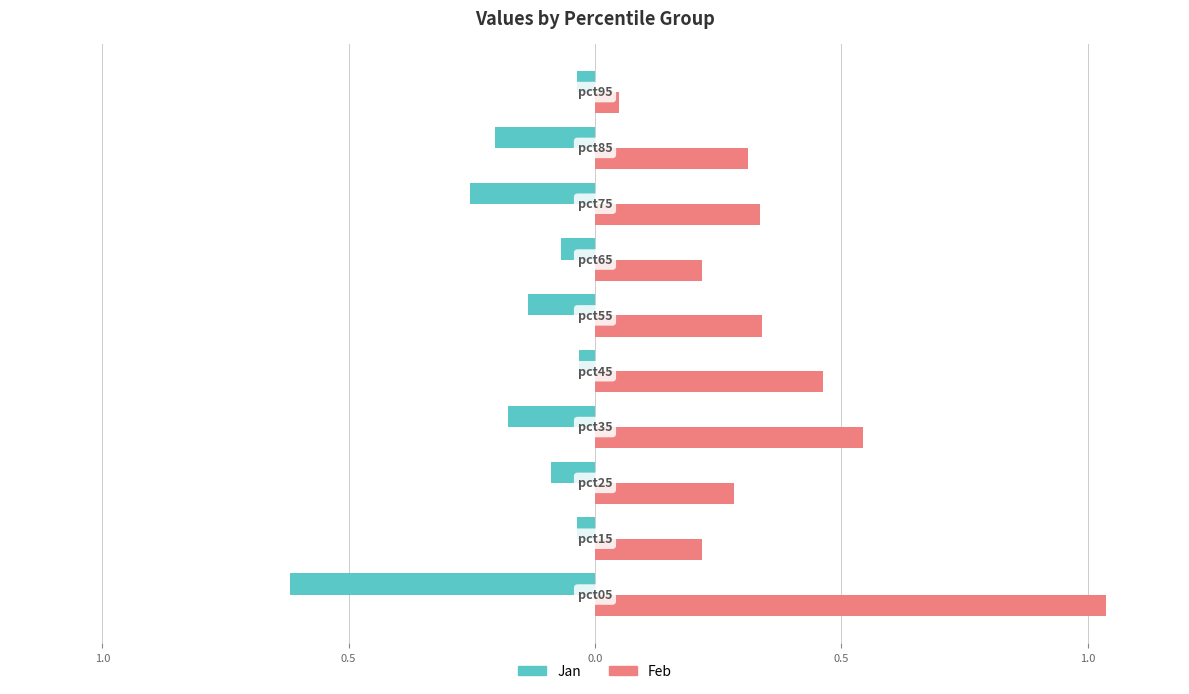

What are all the series names shown in the legend?

Jan, Feb